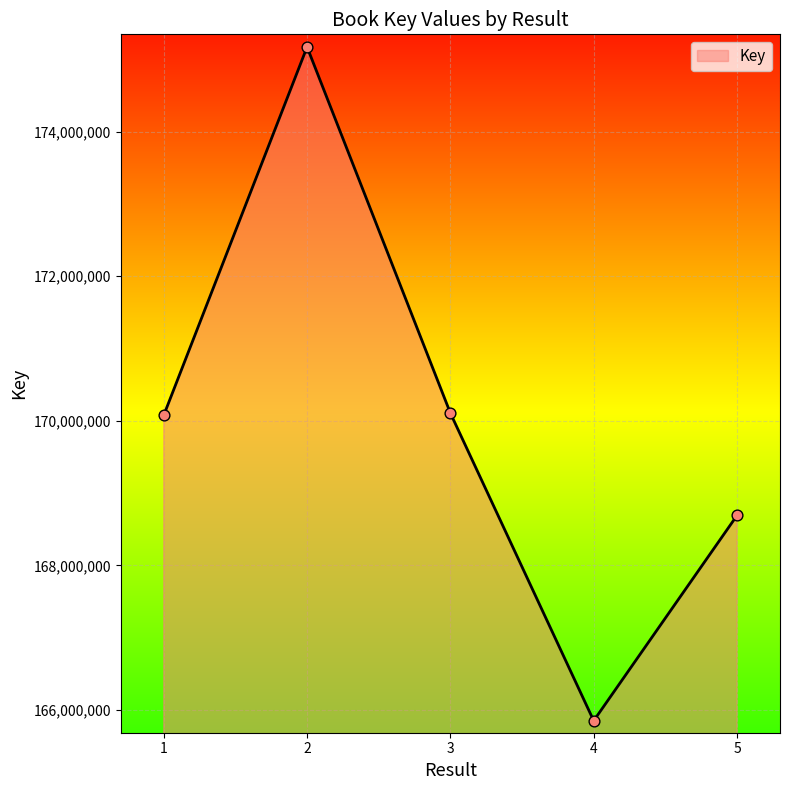

What is the change in value from 2 to 3?

-5067006